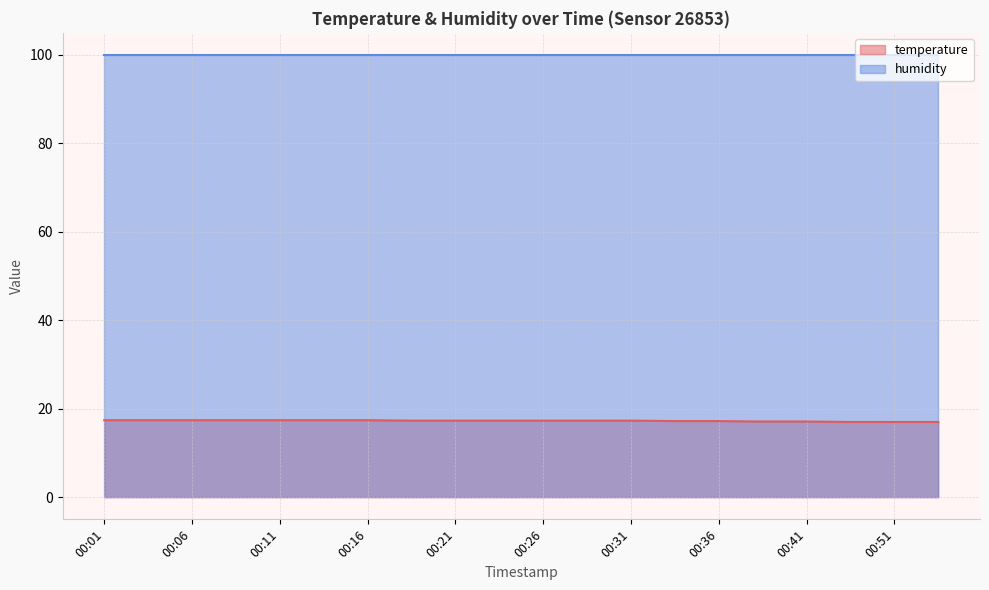

Rank the categories by value from highest to lowest.

00:01, 00:04, 00:06, 00:08, 00:11, 00:13, 00:16, 00:18, 00:21, 00:23, 00:26, 00:28, 00:31, 00:33, 00:36, 00:38, 00:41, 00:48, 00:51, 00:53